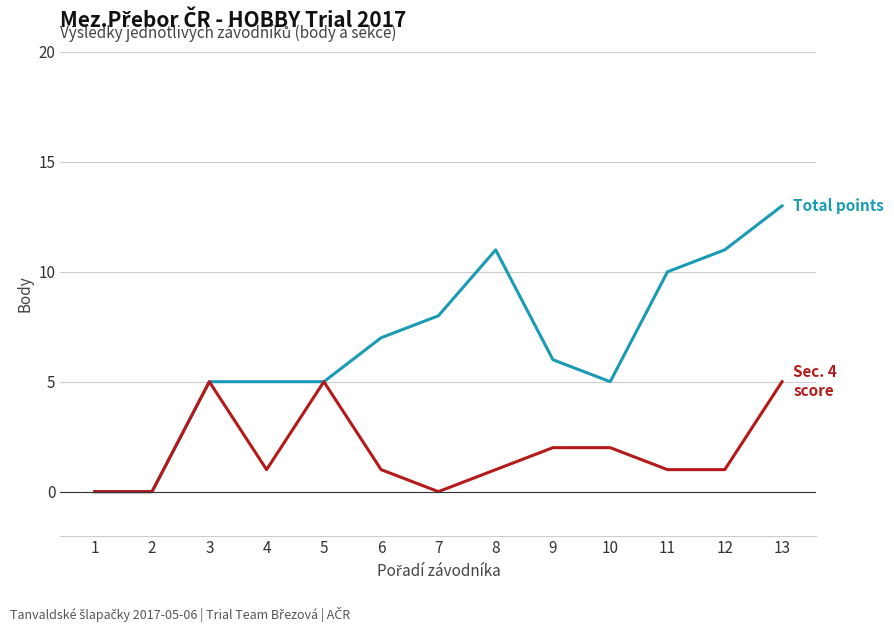

Which category has the highest value across all series?

13